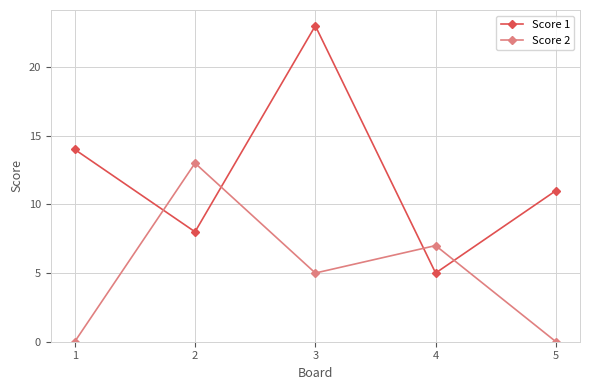

Reading left to right, extract all data points from this chart.

Score 1: 1=14	2=8	3=23	4=5	5=11
Score 2: 1=0	2=13	3=5	4=7	5=0